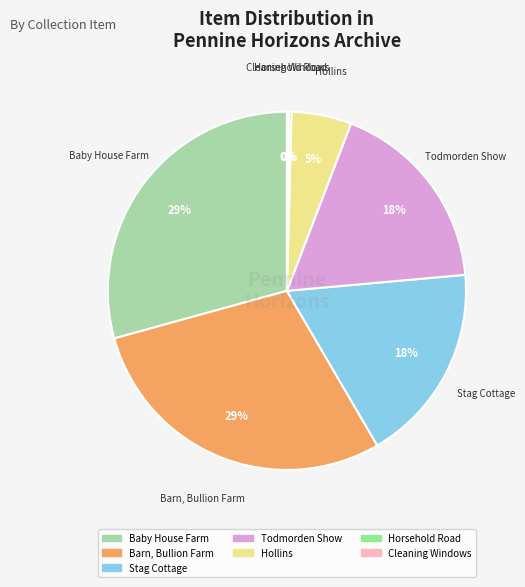

The Baby House Farm slice represents 29% of the pie. True or false?

True